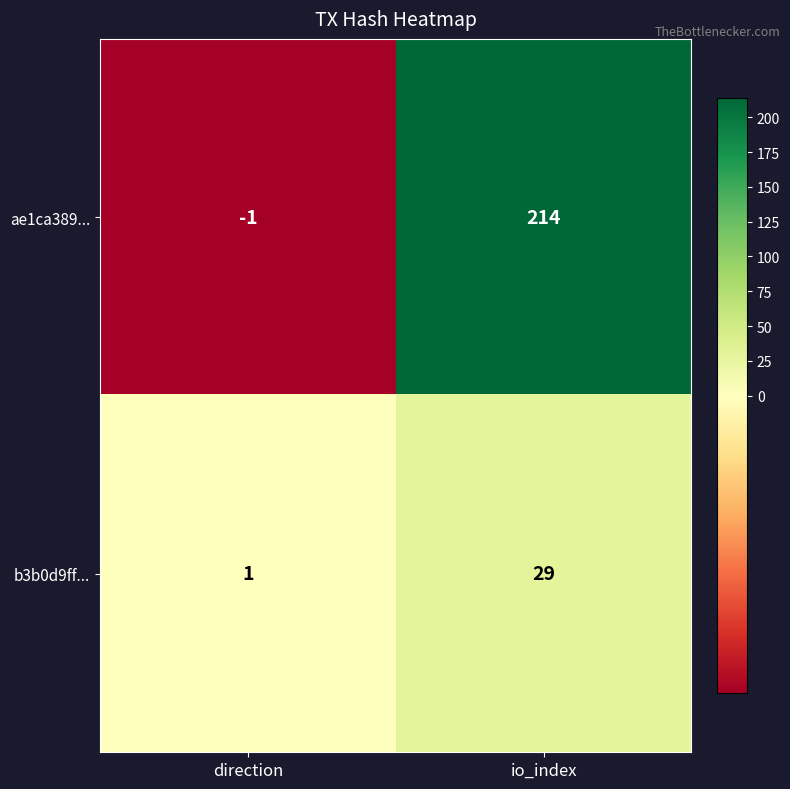

Reading right to left, what are all the values shown in this chart?

ae1ca389...: 214	-1
b3b0d9ff...: 29	1